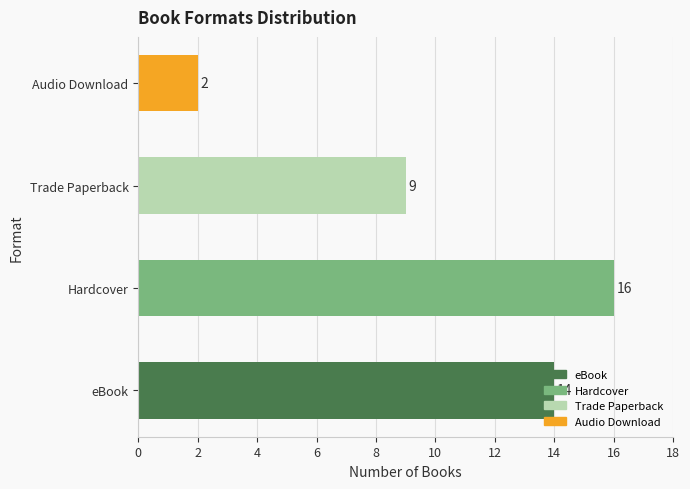

Rank the categories by value from highest to lowest.

Hardcover, eBook, Trade Paperback, Audio Download